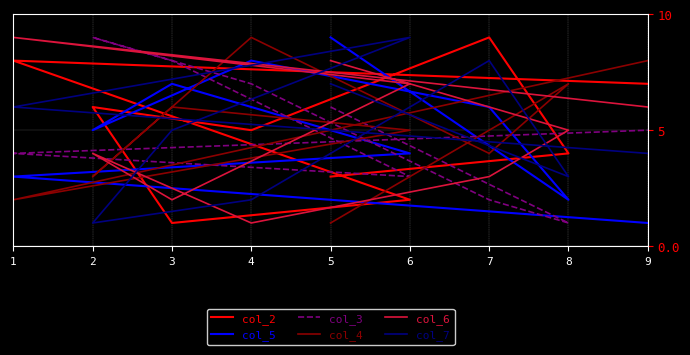

True or false: col_6 and col_5 intersect in this chart.

True